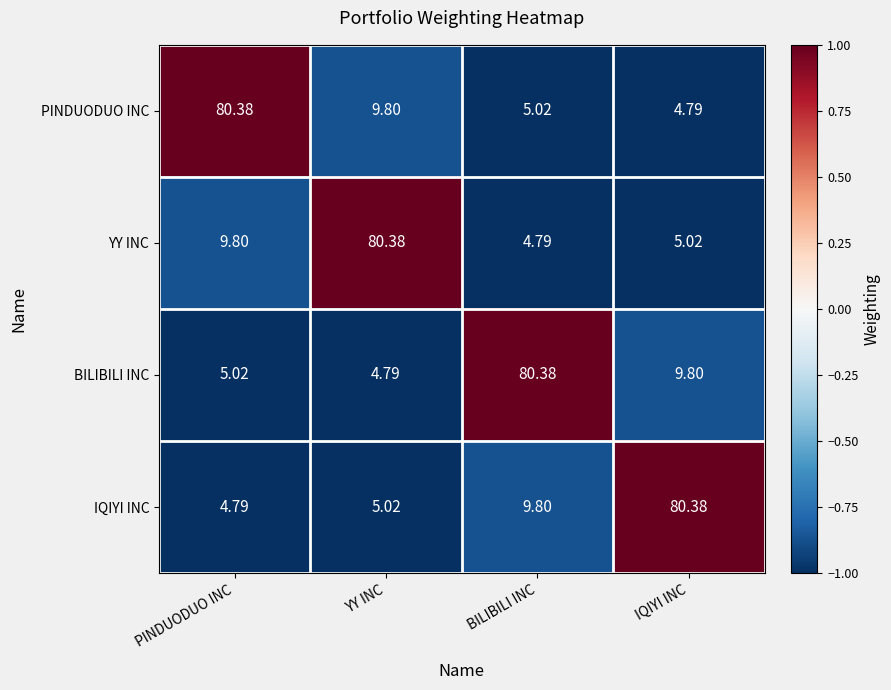

What is the spread (max minus min) of values at BILIBILI INC?

75.6